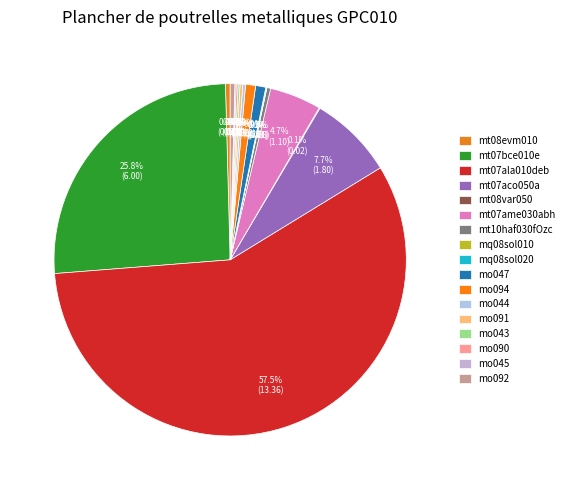

What is the change in value from mt08evm010 to mt07ame030abh?

+1.0